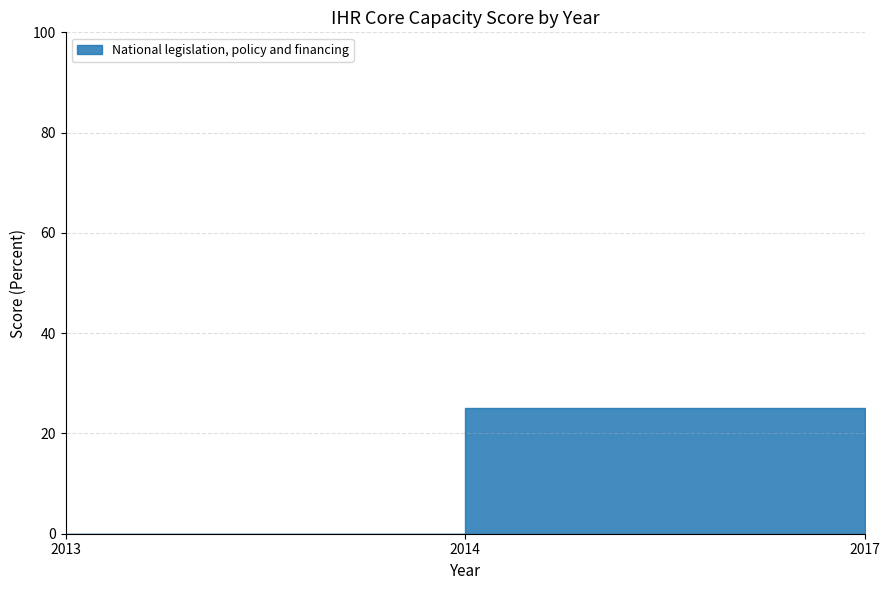

Does the chart display data point markers on the line(s)?

No